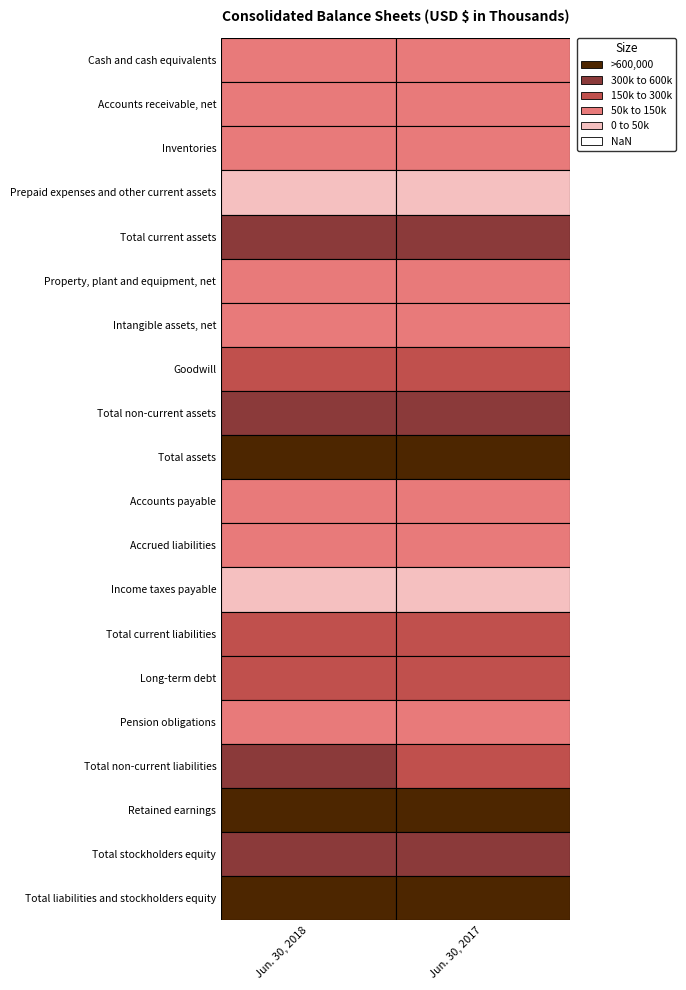

What is the greatest value displayed?

916937